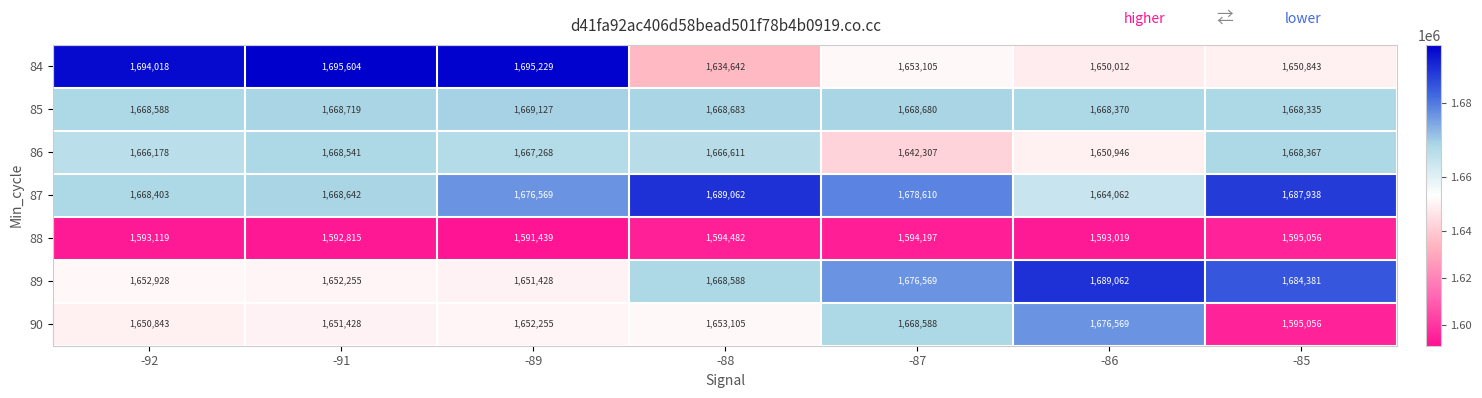

Is it true that 89 equals 1099197 at -87?

False